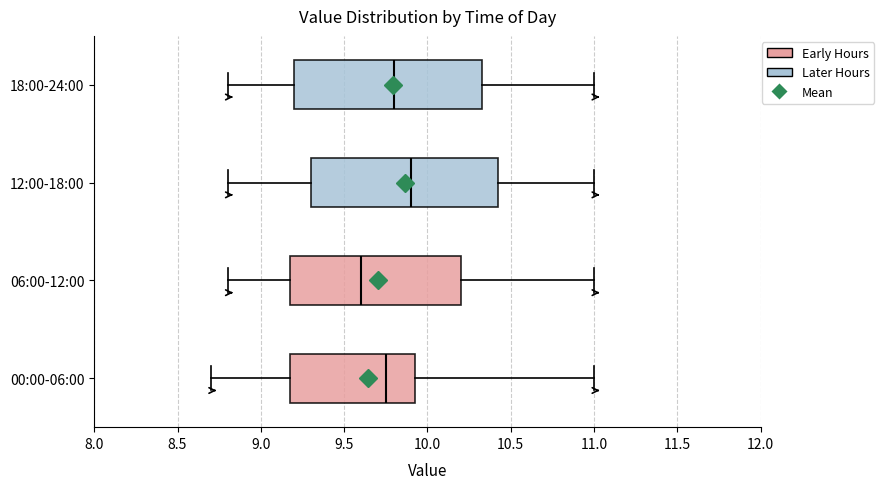

Reading bottom to top, read every box against the x-axis: the position of its median line, the range the box covers, and the ends of its whiskers. The values are not printed on the chart, so give them approximately, as read against the axis.

00:00-06:00: median 9.75, box 9.20 to 9.95, whiskers 8.70 to 11.00
06:00-12:00: median 9.60, box 9.20 to 10.20, whiskers 8.80 to 11.00
12:00-18:00: median 9.90, box 9.30 to 10.45, whiskers 8.80 to 11.00
18:00-24:00: median 9.80, box 9.20 to 10.35, whiskers 8.80 to 11.00